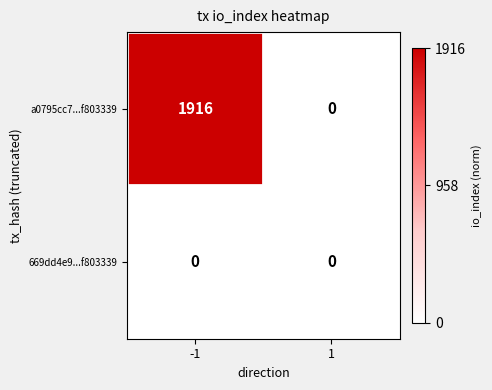

Which series changed the most between -1 and 1?

a0795cc7...f803339